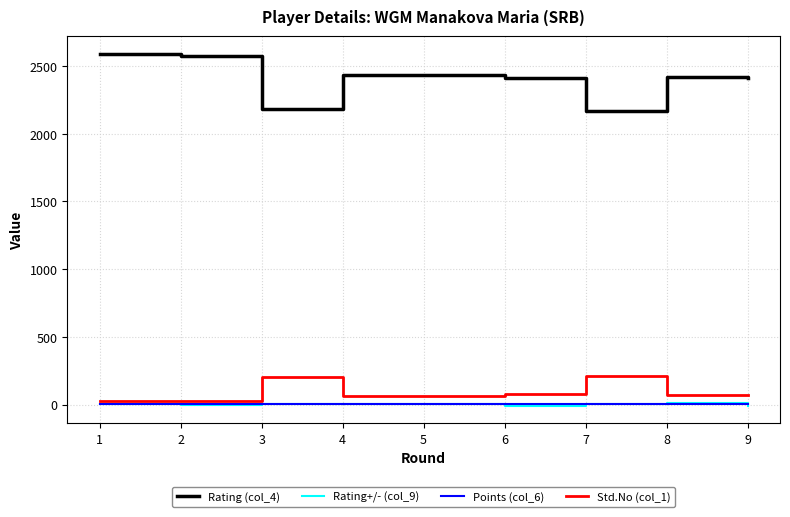

Is the value of Rating+/- (col_9) at 8 greater than the value of Rating (col_4) at 5?

No